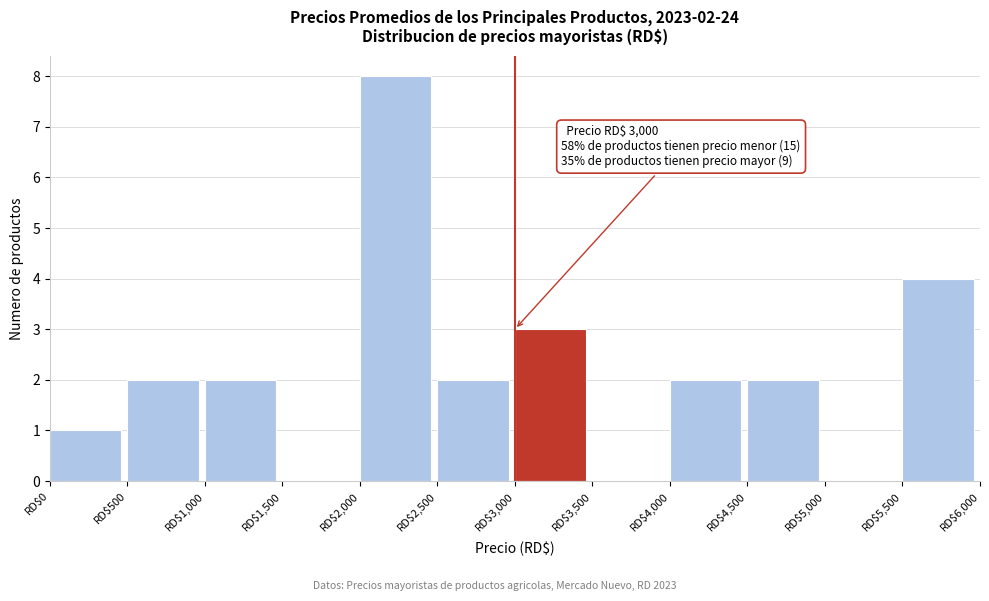

Which range on the x-axis has the tallest bar?

2000 to 2500